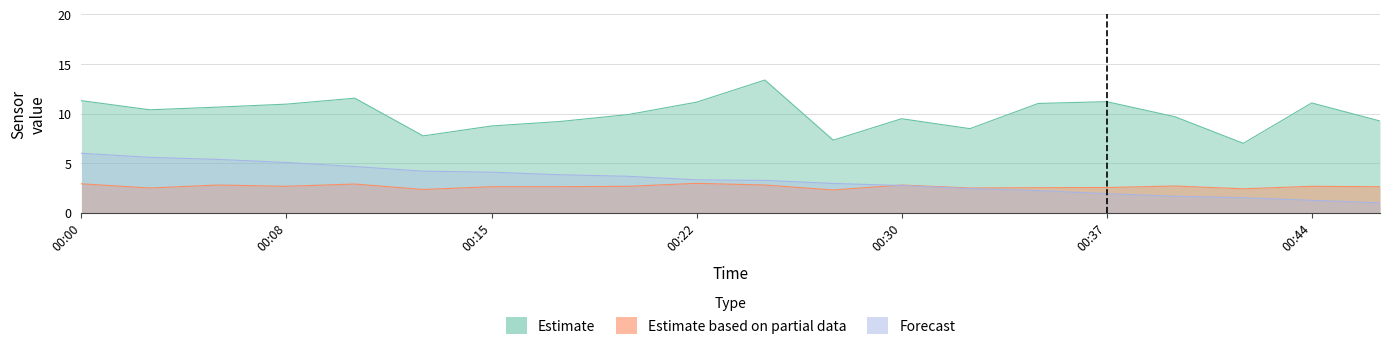

How many lines are shown in the chart?

3